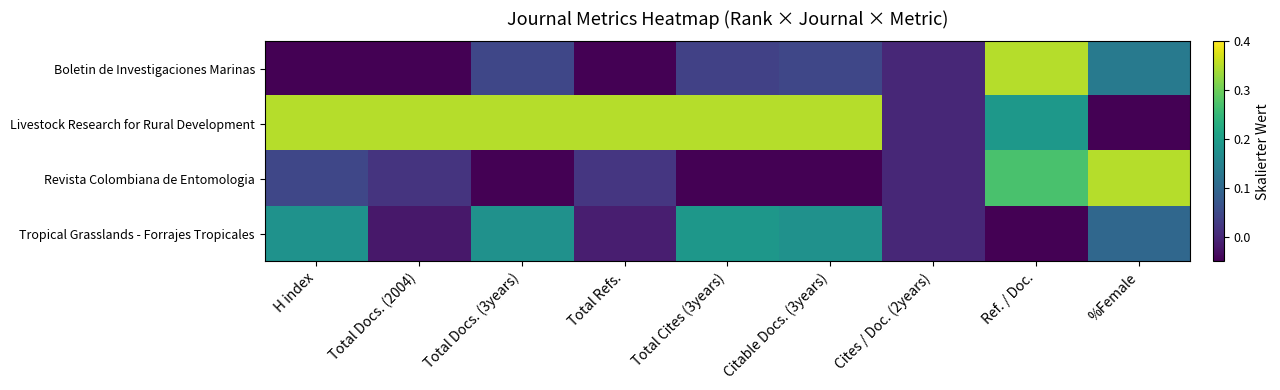

Reading left to right, extract all data points from this chart.

Boletin de Investigaciones Marinas: H index=-0.1	Total Docs. (2004)=-0.1	Total Docs. (3years)=0.0	Total Refs.=-0.1	Total Cites (3years)=0.0	Citable Docs. (3years)=0.0	Cites / Doc. (2years)=0.0	Ref. / Doc.=0.4	%Female=0.1
Livestock Research for Rural Development: H index=0.4	Total Docs. (2004)=0.4	Total Docs. (3years)=0.4	Total Refs.=0.4	Total Cites (3years)=0.4	Citable Docs. (3years)=0.4	Cites / Doc. (2years)=0.0	Ref. / Doc.=0.2	%Female=-0.1
Revista Colombiana de Entomologia: H index=0.0	Total Docs. (2004)=0.0	Total Docs. (3years)=-0.1	Total Refs.=0.0	Total Cites (3years)=-0.1	Citable Docs. (3years)=-0.1	Cites / Doc. (2years)=0.0	Ref. / Doc.=0.3	%Female=0.4
Tropical Grasslands - Forrajes Tropicales: H index=0.2	Total Docs. (2004)=-0.0	Total Docs. (3years)=0.2	Total Refs.=-0.0	Total Cites (3years)=0.2	Citable Docs. (3years)=0.2	Cites / Doc. (2years)=0.0	Ref. / Doc.=-0.1	%Female=0.1